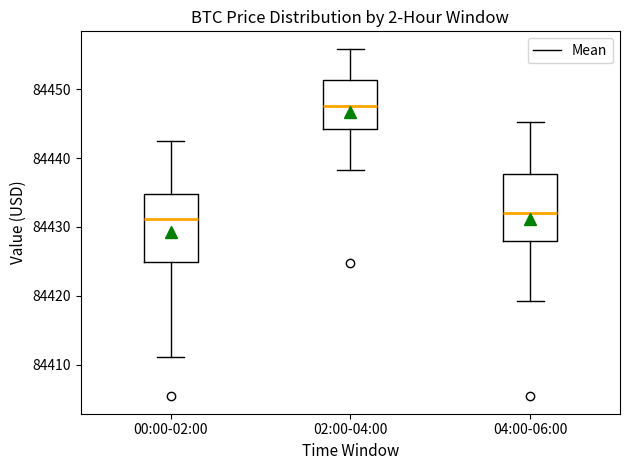

Reading left to right, transcribe this box plot: for each box, give where its median line is, the range the box spans, and where its two whiskers end, as read against the y-axis. The values are not printed on the chart, so give them approximately, as read against the axis.

00:00-02:00: median 84431, box 84425 to 84435, whiskers 84411 to 84442
02:00-04:00: median 84448, box 84444 to 84451, whiskers 84438 to 84456
04:00-06:00: median 84432, box 84428 to 84438, whiskers 84419 to 84445